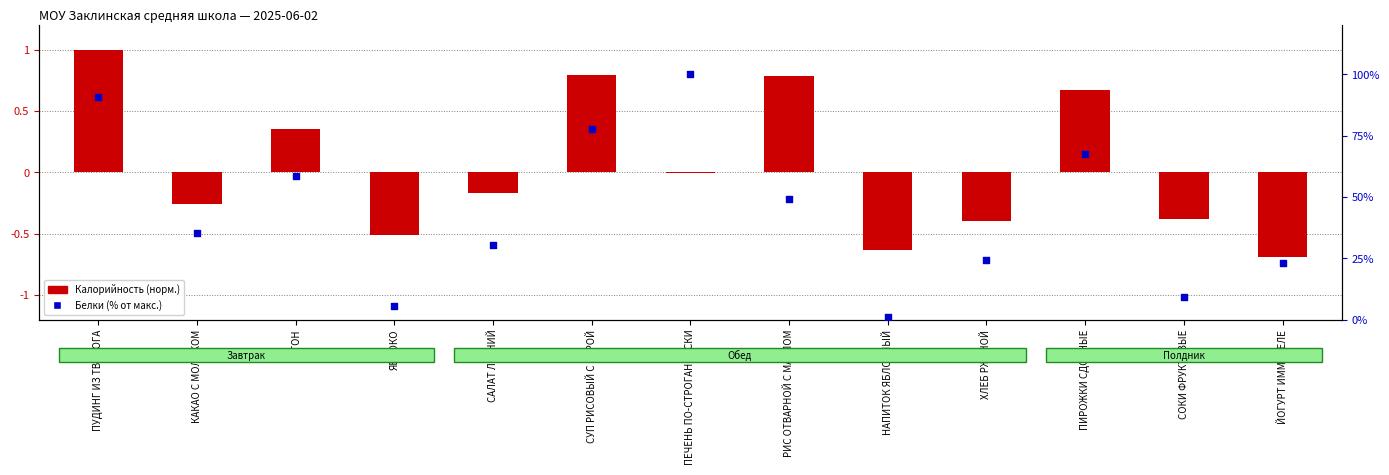

Which series has the largest total across all categories?

Белки (% от макс.)